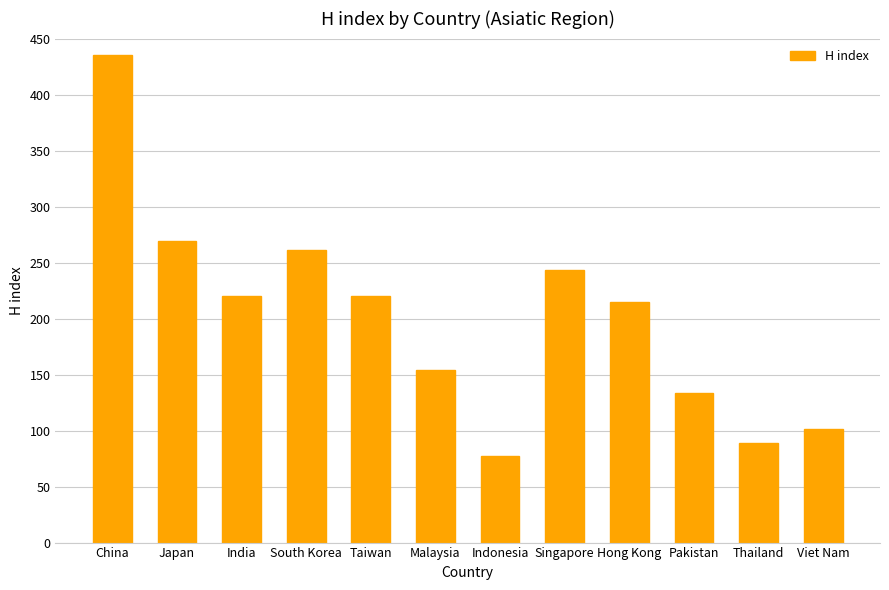

At which label is the value closest to 256?

South Korea